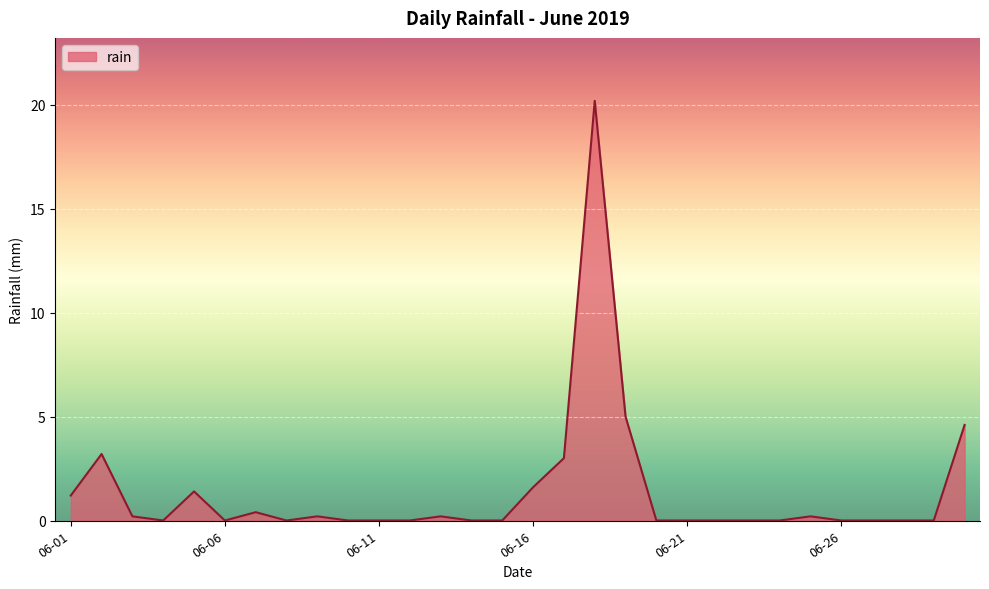

How many lines are shown in the chart?

1